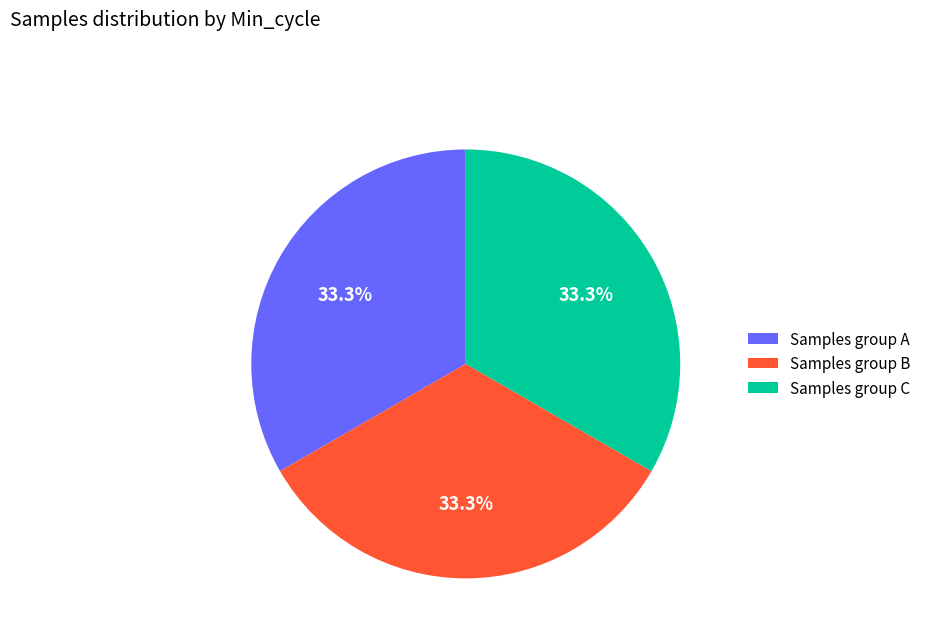

What percentage do Samples group C and Samples group A together represent?

66.7%